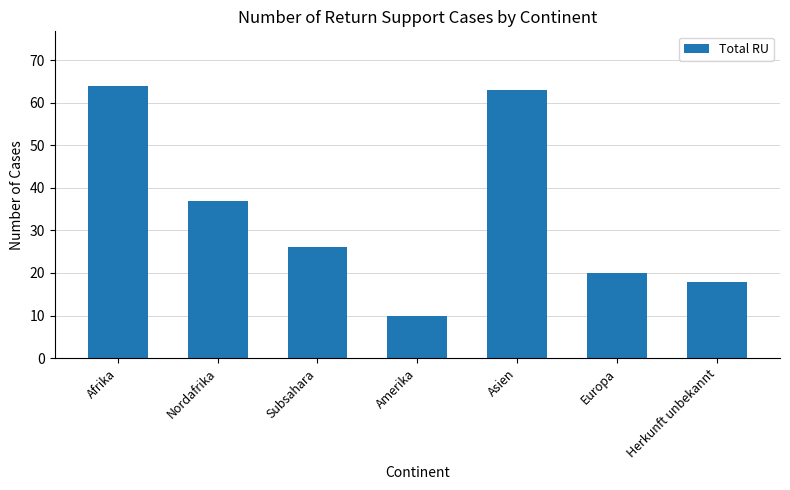

What is the change in value from Europa to Herkunft unbekannt?

-2